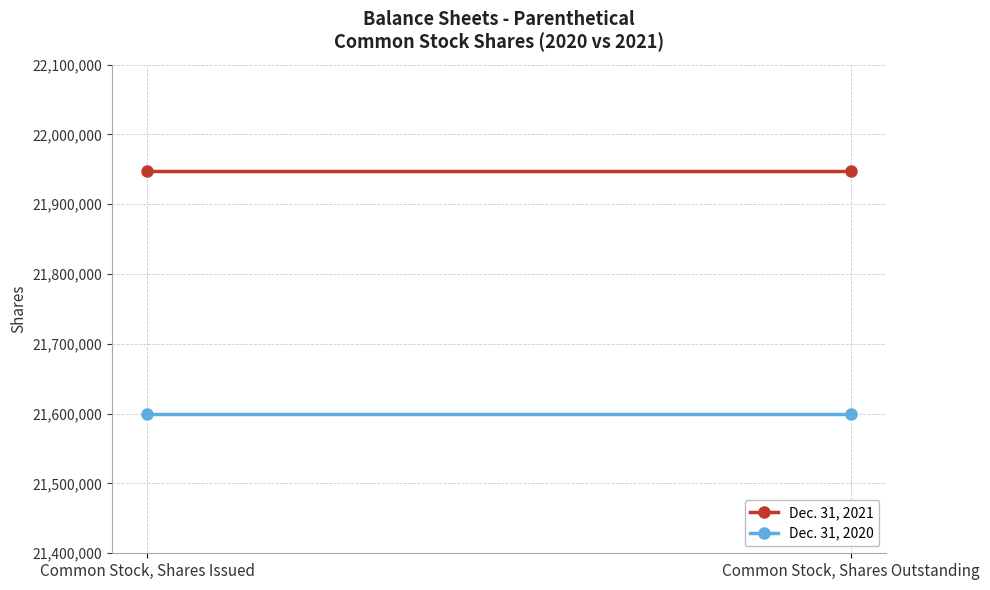

True or false: Dec. 31, 2020 has a value of 21600189 at Common Stock, Shares Issued.

True